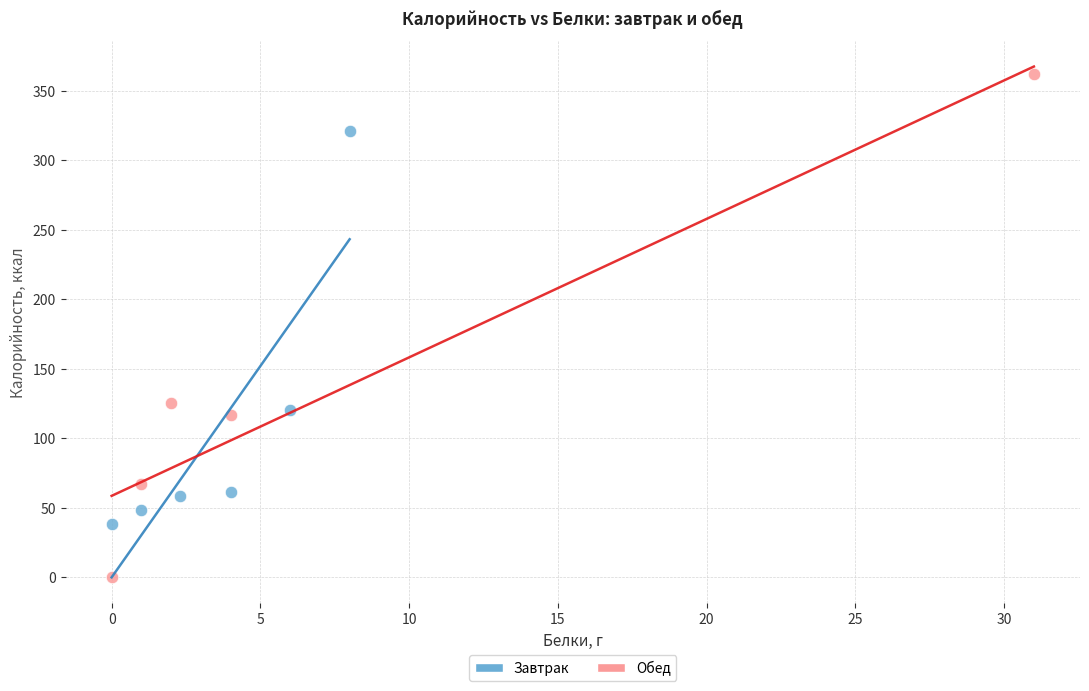

Which series reaches the minimum Y coordinate?

Обед